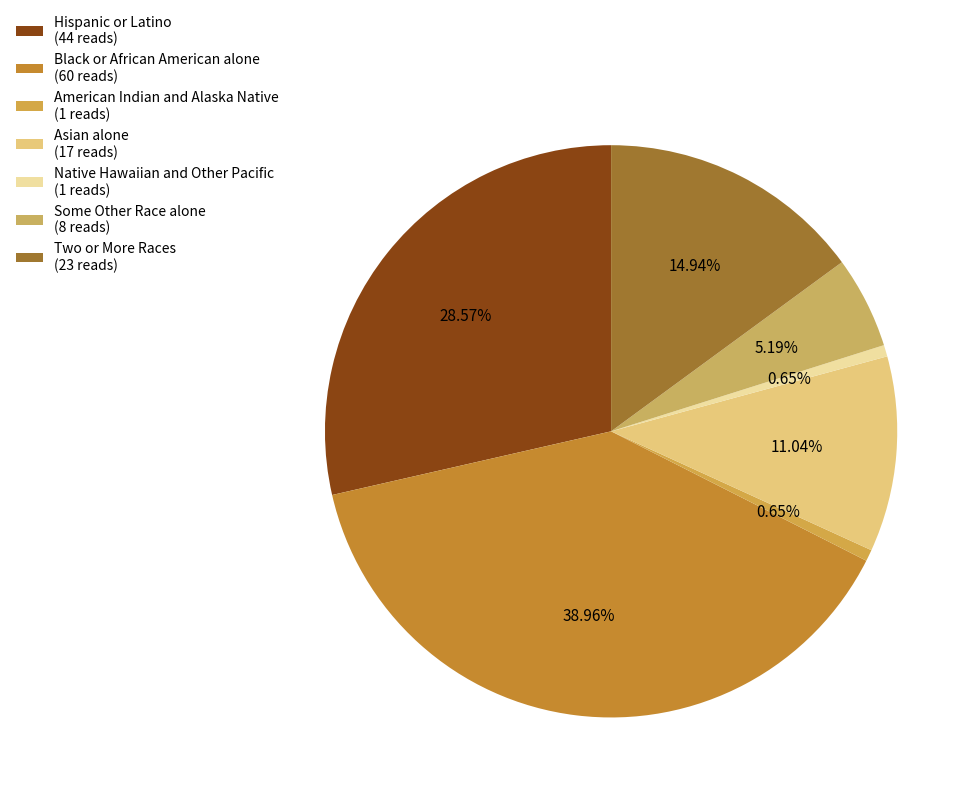

True or false: Black or African American alone accounts for 39% of the total.

True